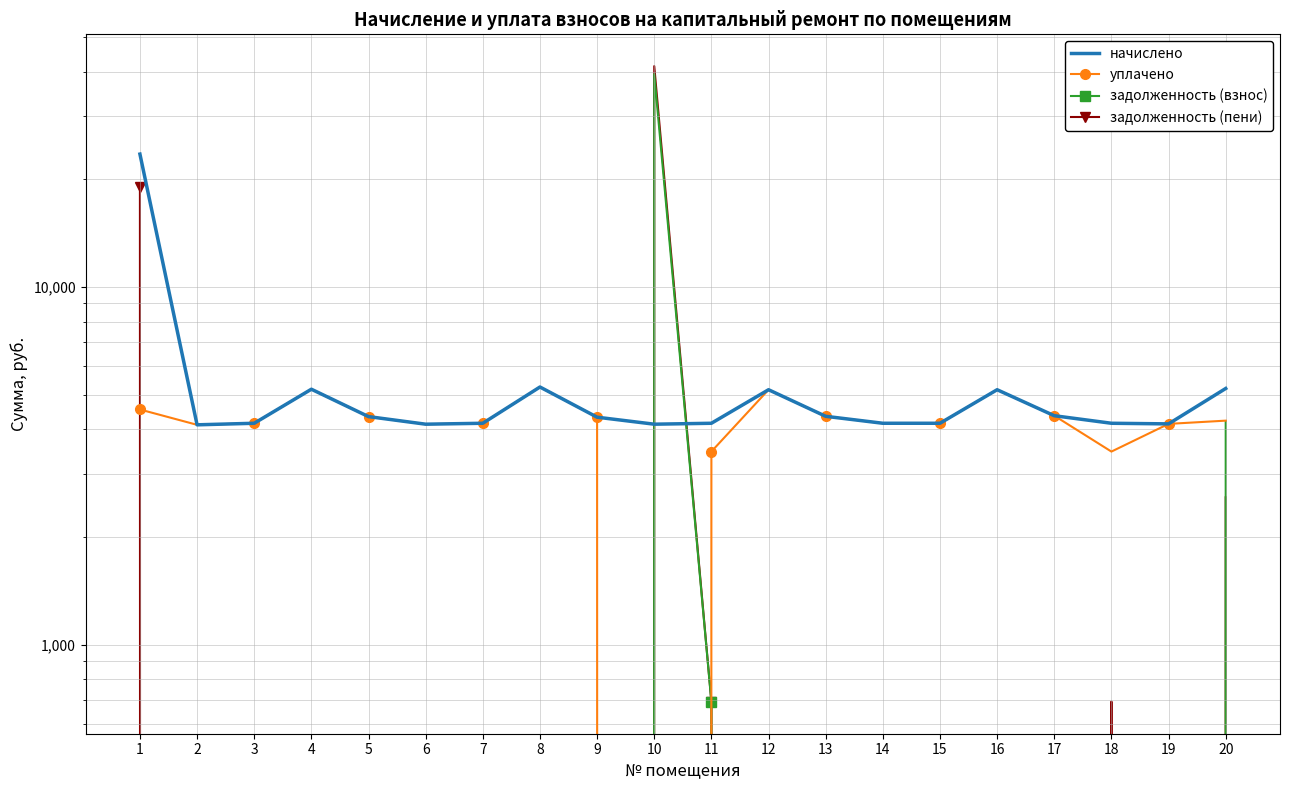

True or false: уплачено has more than 1 points higher than both neighbors.

True